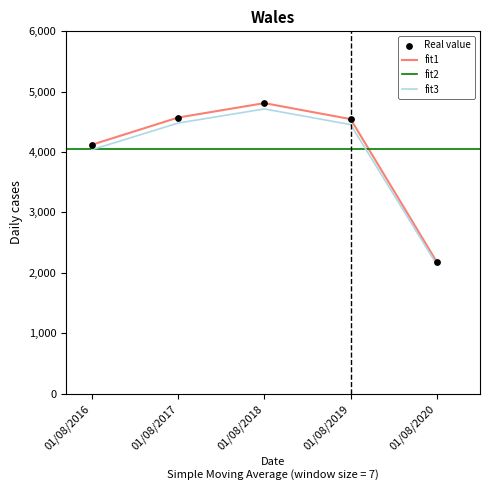

What is the change in value from 01/08/2016 to 01/08/2017?

+450